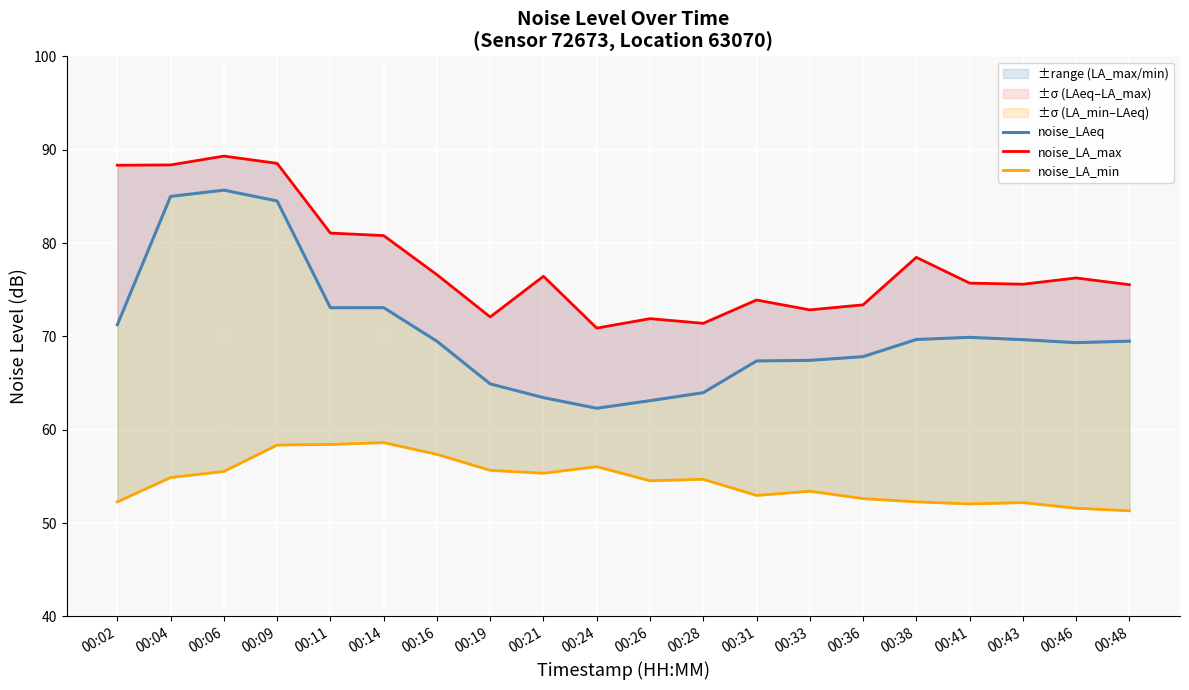

What is the average value of the noise_LA_min series?

54.5